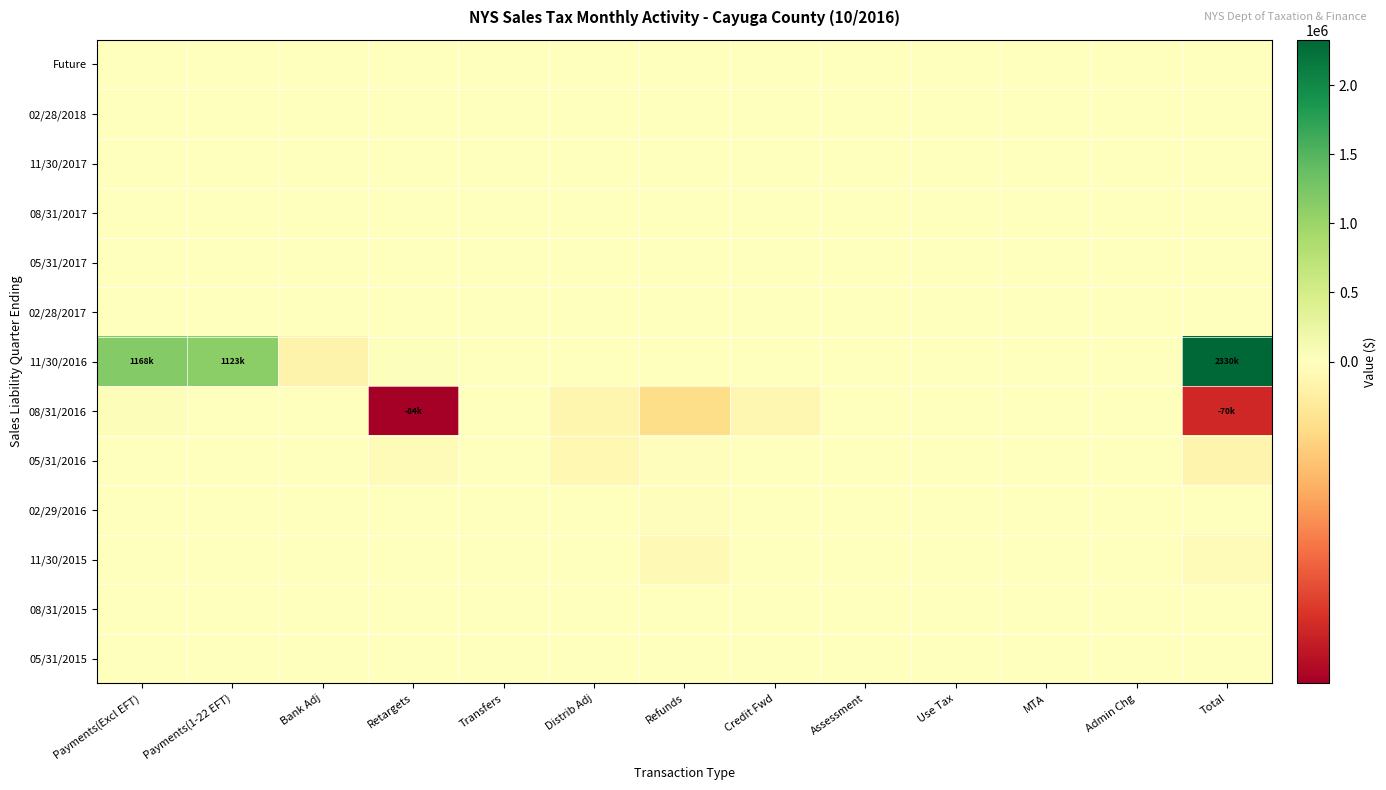

List the series in order of their peak value, lowest first.

Future, 02/28/2018, 08/31/2017, 05/31/2017, 11/30/2017, 05/31/2015, 08/31/2015, 02/28/2017, 05/31/2016, 11/30/2015, 02/29/2016, 08/31/2016, 11/30/2016